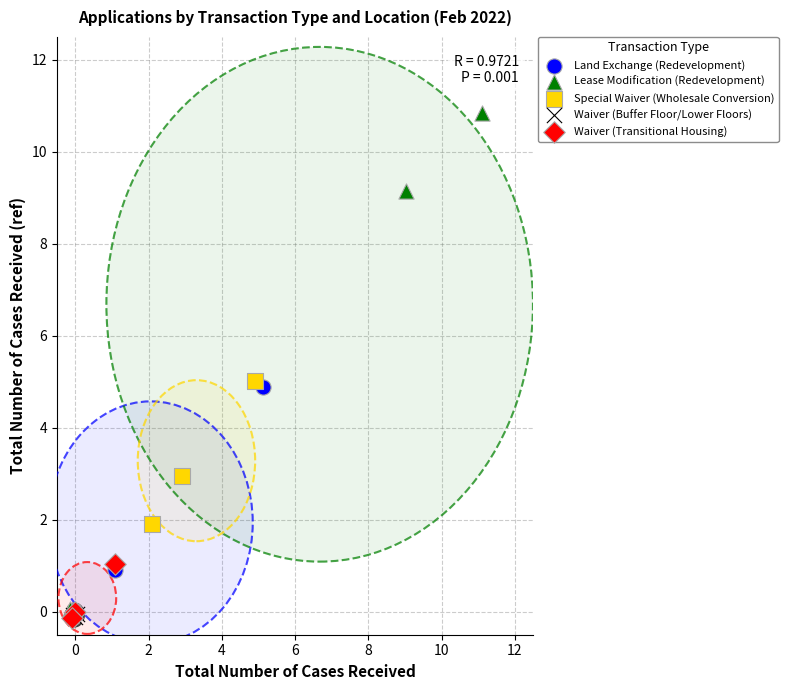

Which series has the largest Y range (max minus min)?

Lease Modification (Redevelopment)